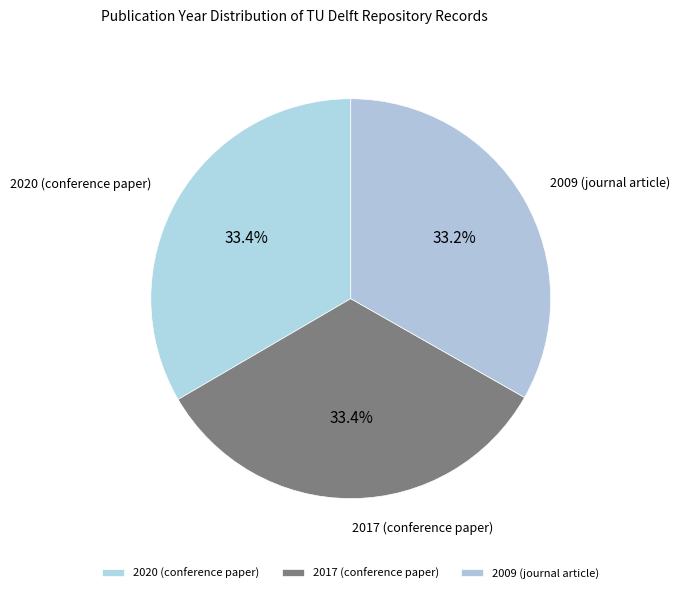

How many slices are in this pie chart?

3